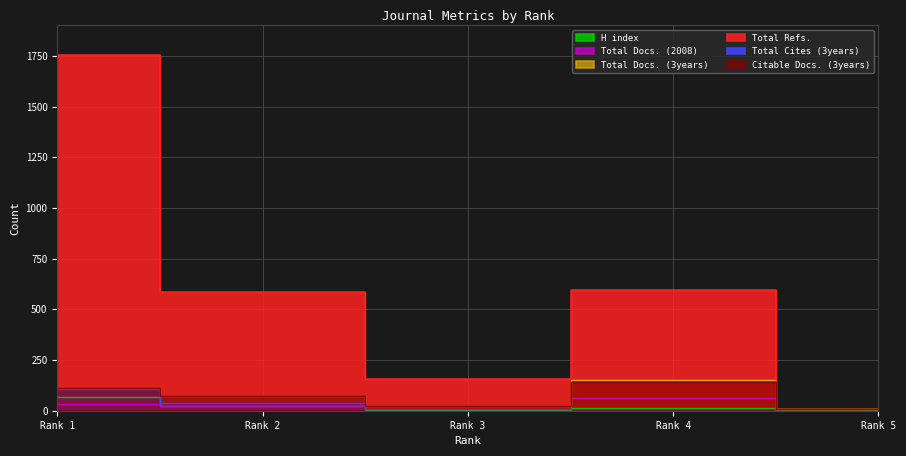

At which category is the sum across all series the highest?

Rank 1